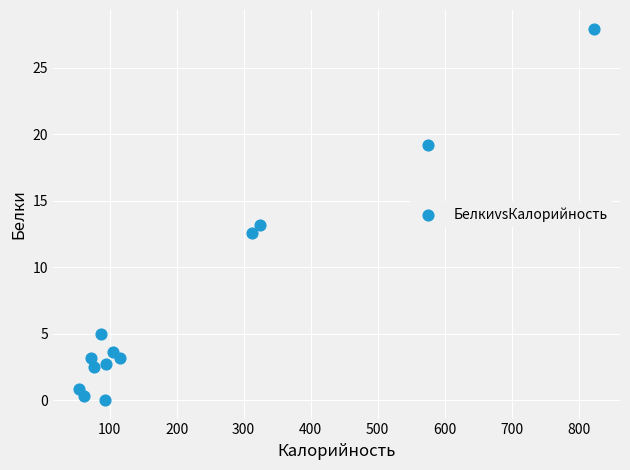

What is the range of Y values (max minus min)?

28.0